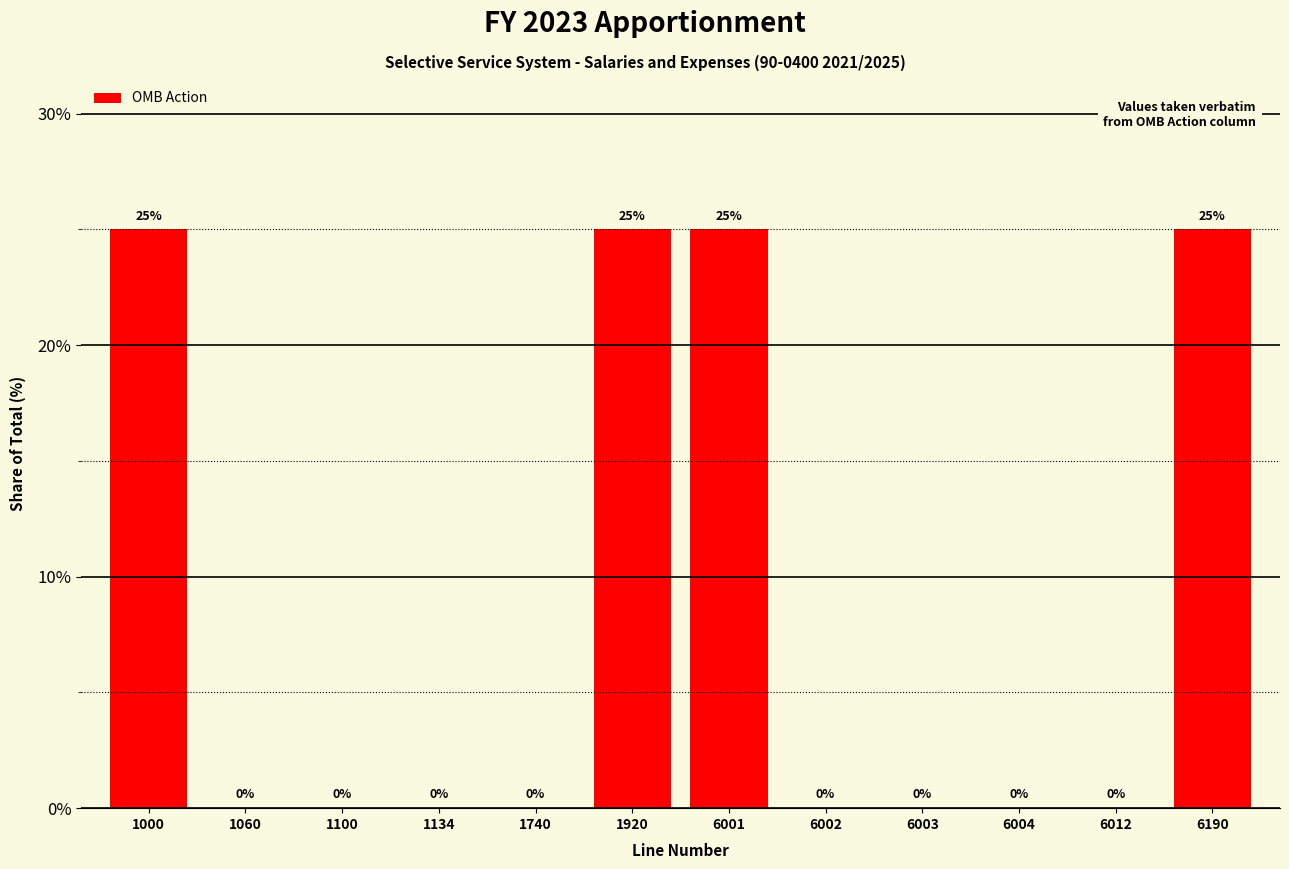

Reading right to left, list all the values displayed in this chart.

6190=25	6012=0	6004=0	6003=0	6002=0	6001=25	1920=25	1740=0	1134=0	1100=0	1060=0	1000=25